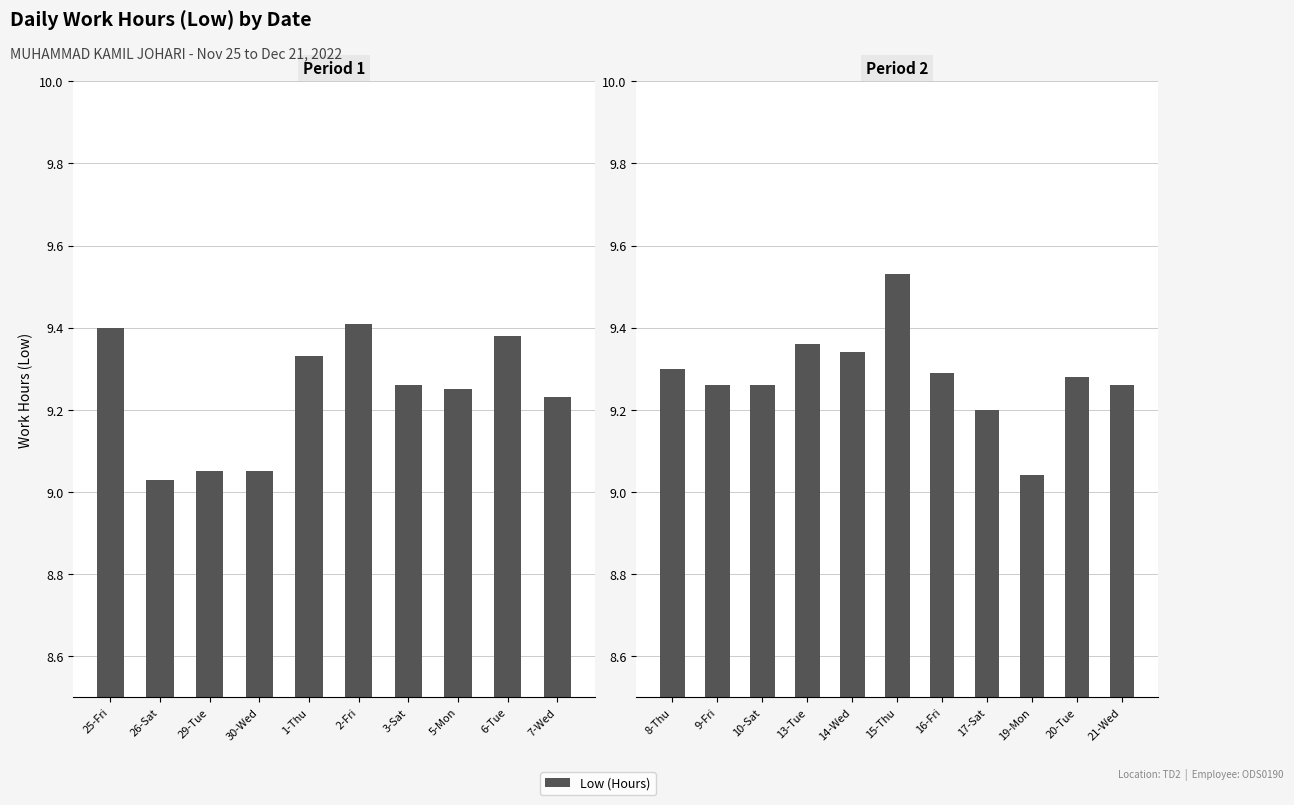

The value at 21-Wed is 9.3. True or false?

True